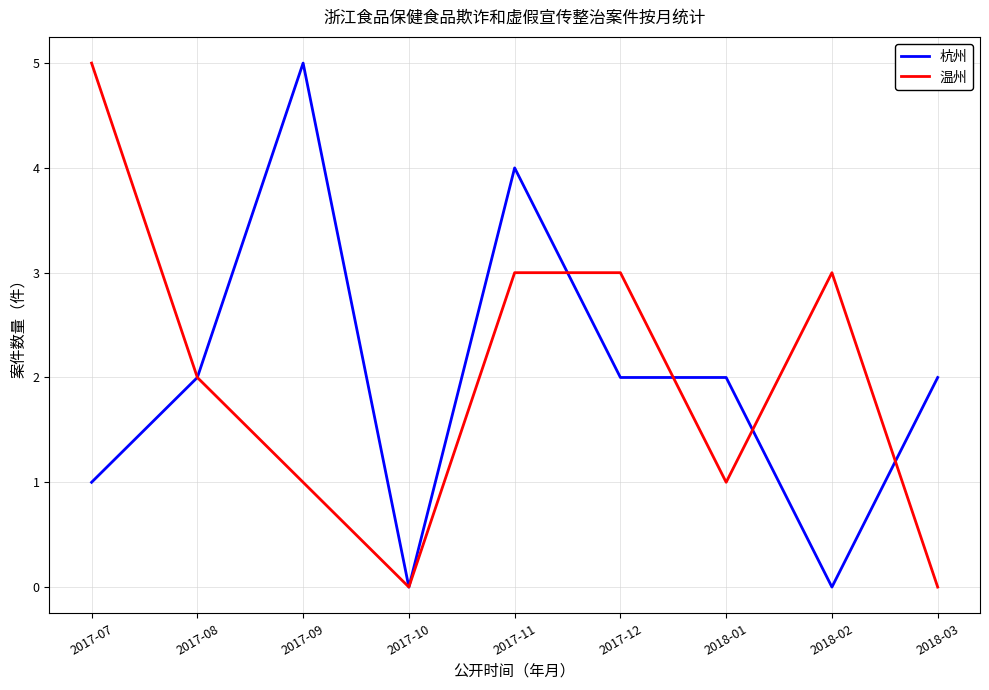

Between 2017-09 and 2018-01, which series saw the biggest shift?

杭州